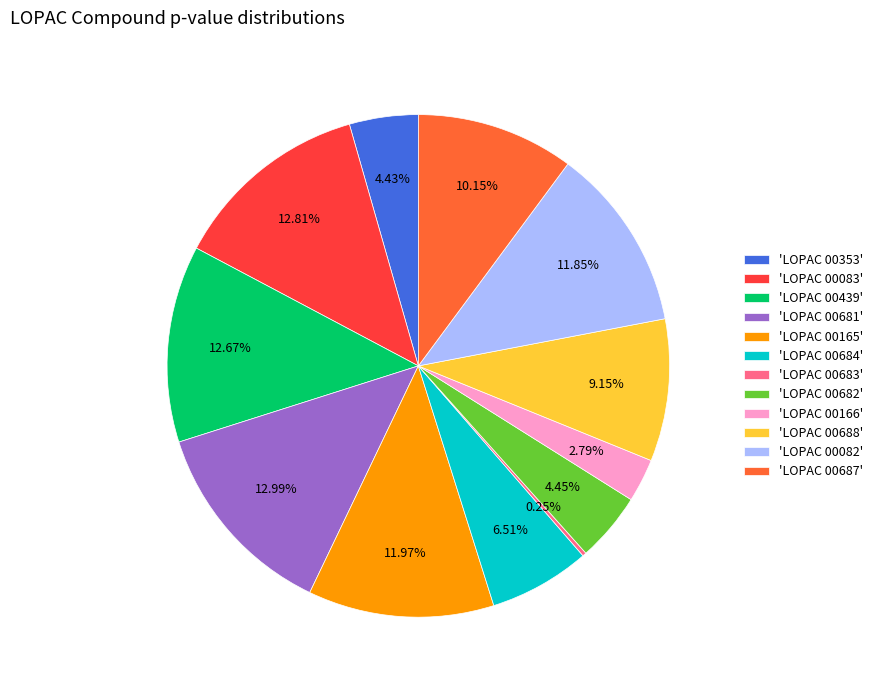

Approximately how many times larger is the value at 'LOPAC 00082' compared to 'LOPAC 00353'?

2.7